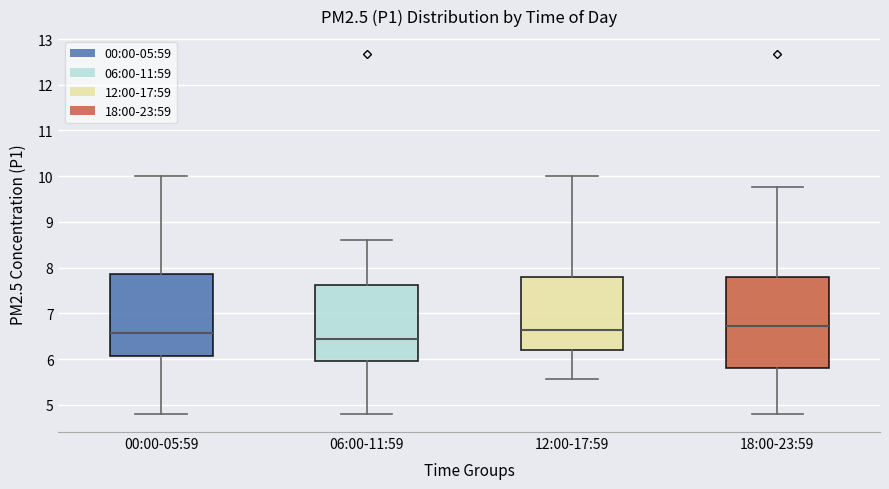

Reading left to right, read every box against the y-axis: the position of its median line, the range the box covers, and the ends of its whiskers. The values are not printed on the chart, so give them approximately, as read against the axis.

00:00-05:59: median 6.6, box 6.1 to 7.9, whiskers 4.8 to 10.0
06:00-11:59: median 6.4, box 6.0 to 7.6, whiskers 4.8 to 8.6
12:00-17:59: median 6.6, box 6.2 to 7.8, whiskers 5.6 to 10.0
18:00-23:59: median 6.7, box 5.8 to 7.8, whiskers 4.8 to 9.8